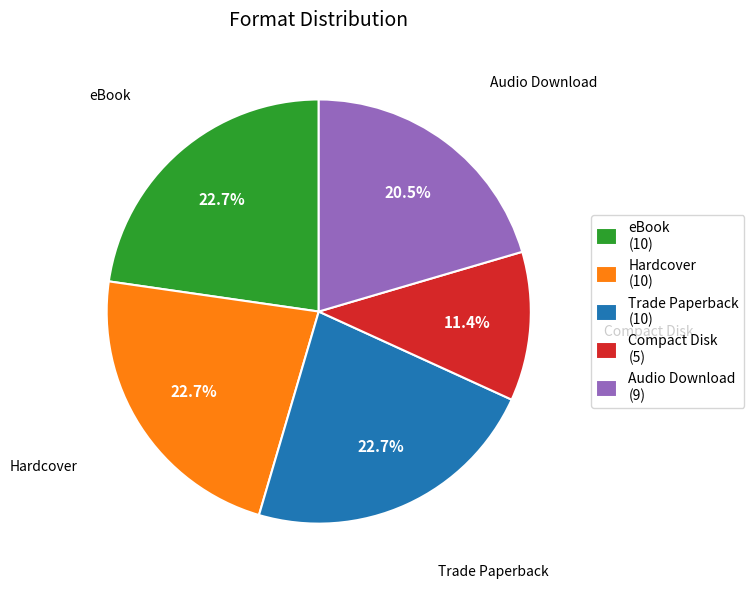

To the nearest percent, what percentage of the pie is Compact Disk?

11%